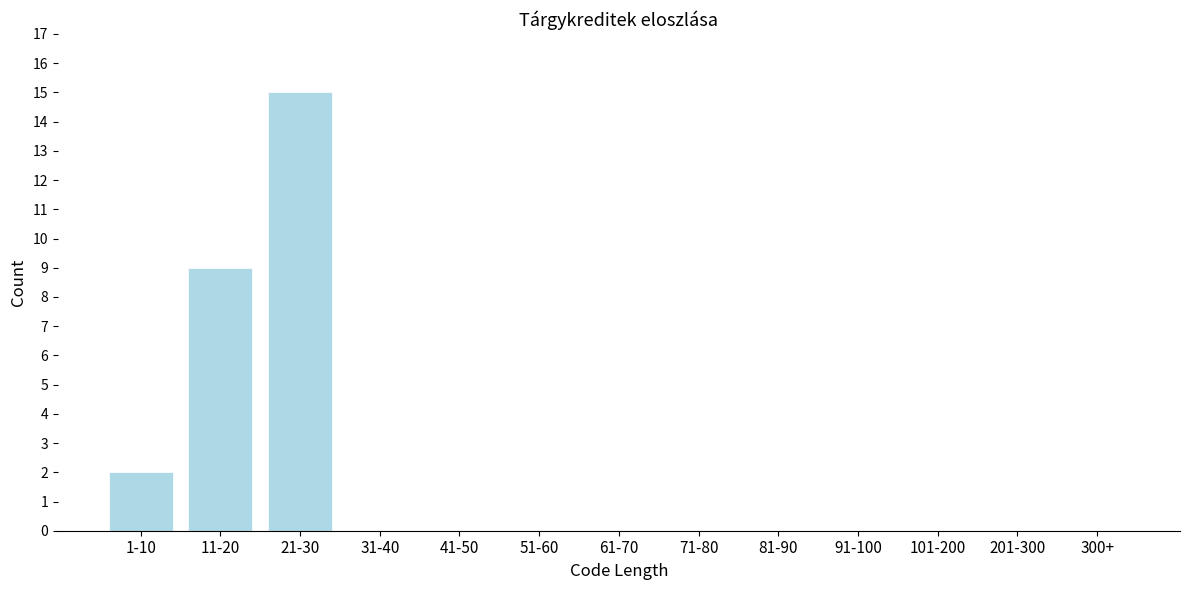

Reading left to right, extract all data points from this chart.

1-10=2	11-20=9	21-30=15	31-40=0	41-50=0	51-60=0	61-70=0	71-80=0	81-90=0	91-100=0	101-200=0	201-300=0	300+=0